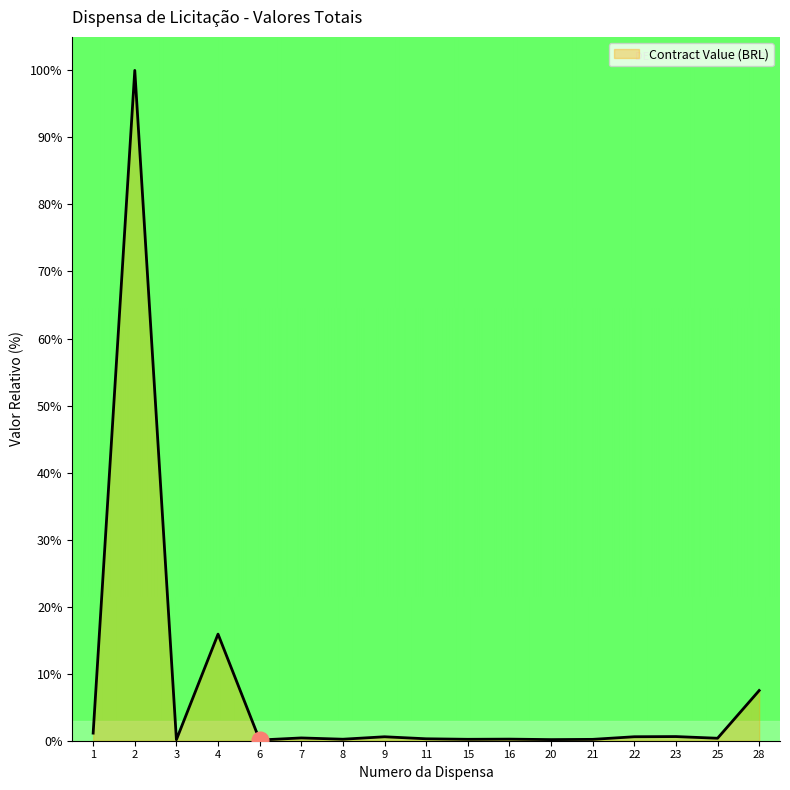

Does the chart display data point markers on the line(s)?

No